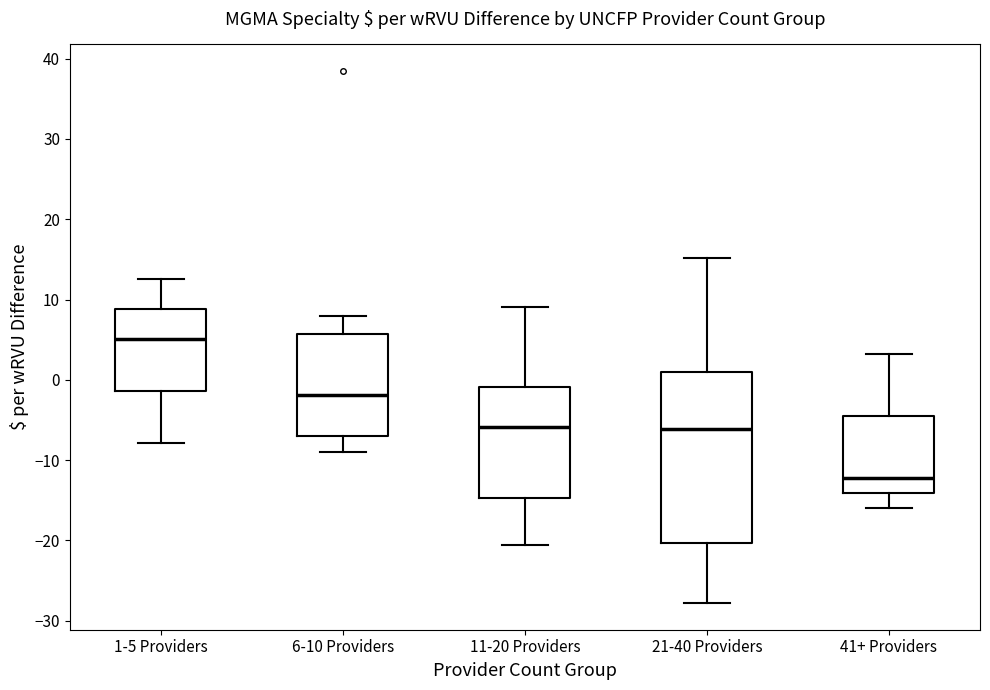

Reading left to right, read every box against the y-axis: the position of its median line, the range the box covers, and the ends of its whiskers. The values are not printed on the chart, so give them approximately, as read against the axis.

1-5 Providers: median 5, box -1 to 9, whiskers -8 to 13
6-10 Providers: median -2, box -7 to 6, whiskers -9 to 8
11-20 Providers: median -6, box -15 to -1, whiskers -21 to 9
21-40 Providers: median -6, box -20 to 1, whiskers -28 to 15
41+ Providers: median -12, box -14 to -5, whiskers -16 to 3